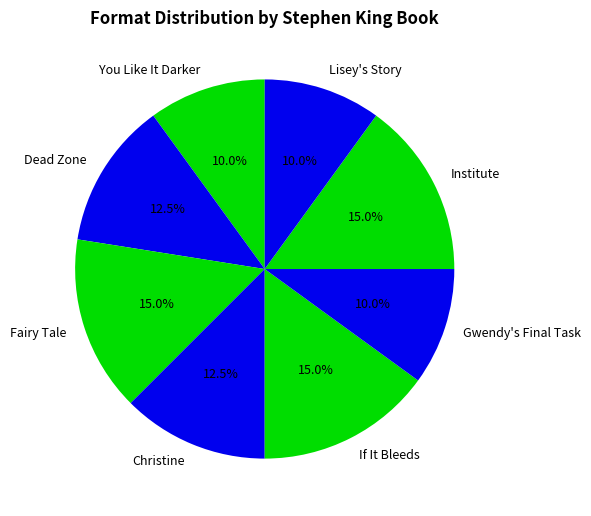

What portion of the pie excludes Fairy Tale?

85.0%